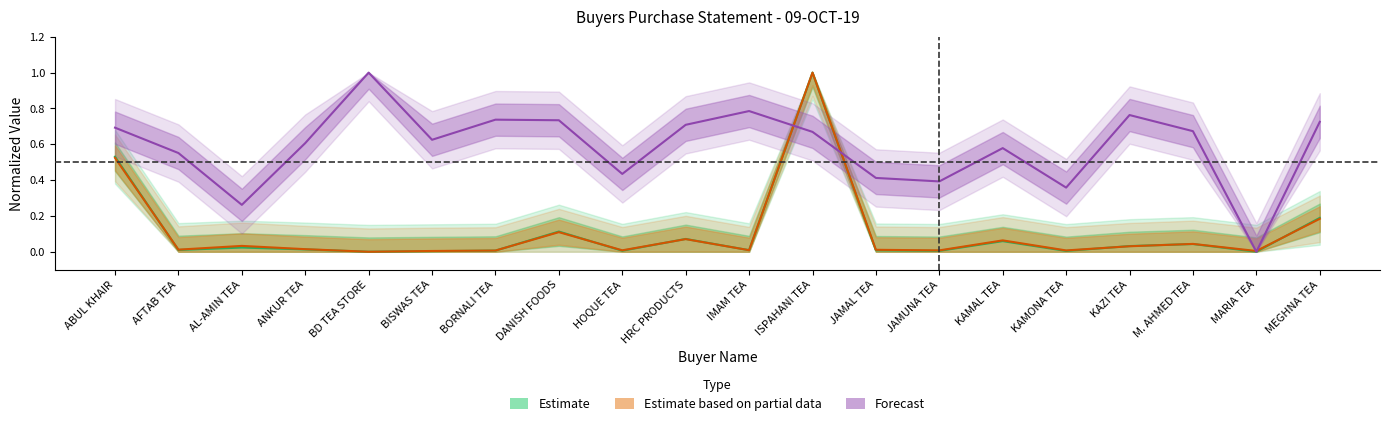

Reading right to left, what are all the values shown in this chart?

Estimate: 0.2	0.0	0.0	0.0	0.0	0.1	0.0	0.0	1.0	0.0	0.1	0.0	0.1	0.0	0.0	0.0	0.0	0.0	0.0	0.5
Estimate based on partial data: 0.2	0.0	0.0	0.0	0.0	0.1	0.0	0.0	1.0	0.0	0.1	0.0	0.1	0.0	0.0	0.0	0.0	0.0	0.0	0.5
Forecast: 0.7	0.0	0.7	0.8	0.4	0.6	0.4	0.4	0.7	0.8	0.7	0.4	0.7	0.7	0.6	1.0	0.6	0.3	0.6	0.7